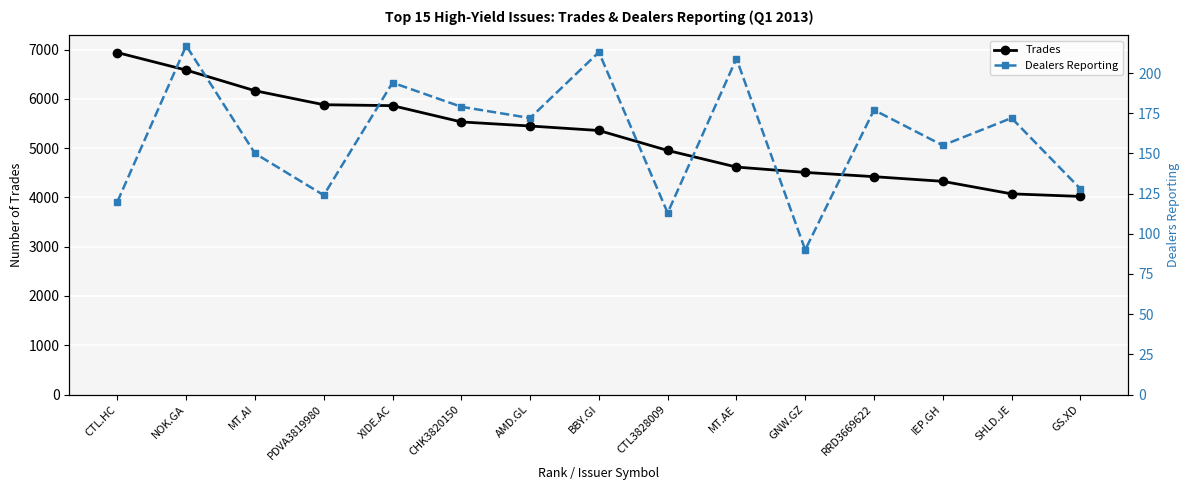

True or false: Trades and Dealers Reporting intersect in this chart.

False